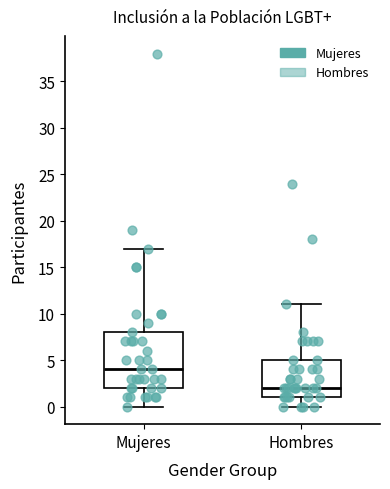

Which box's median line is the lowest?

Hombres